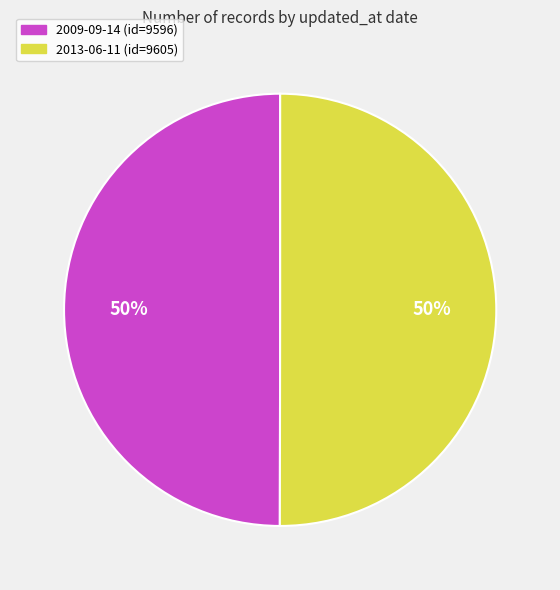

Do 2013-06-11 and 2009-09-14 together represent more than half of the pie?

Yes